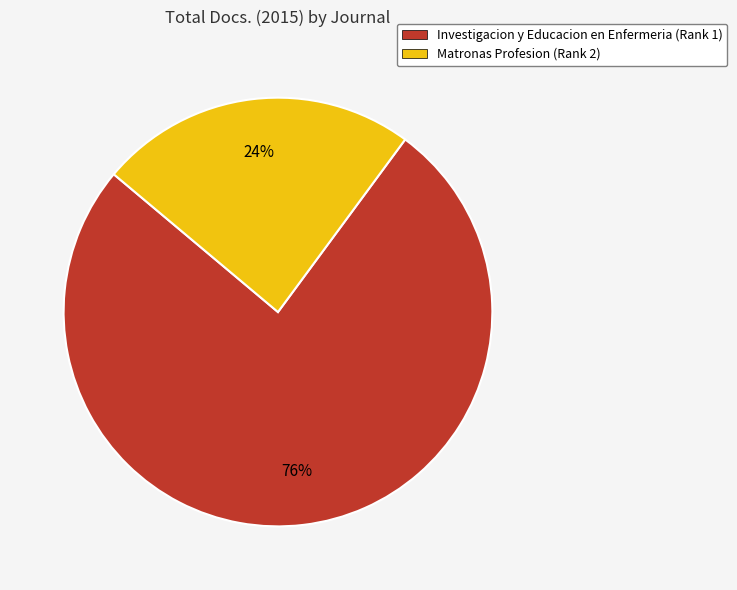

What is the majority slice?

Investigacion y Educacion en Enfermeria (Rank 1)